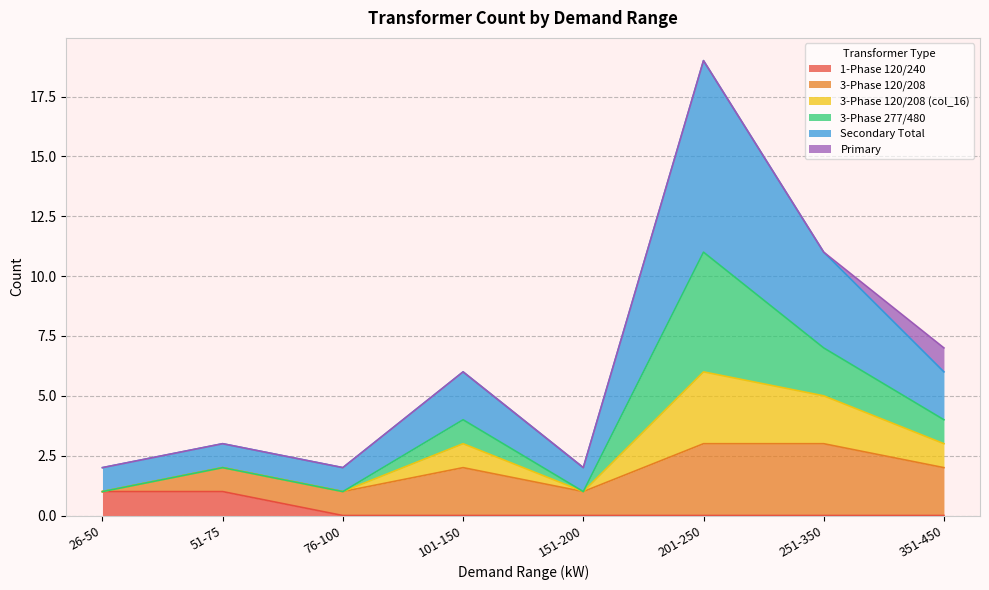

True or false: 3-Phase 120/208 (col_16) and Secondary Total intersect in this chart.

False